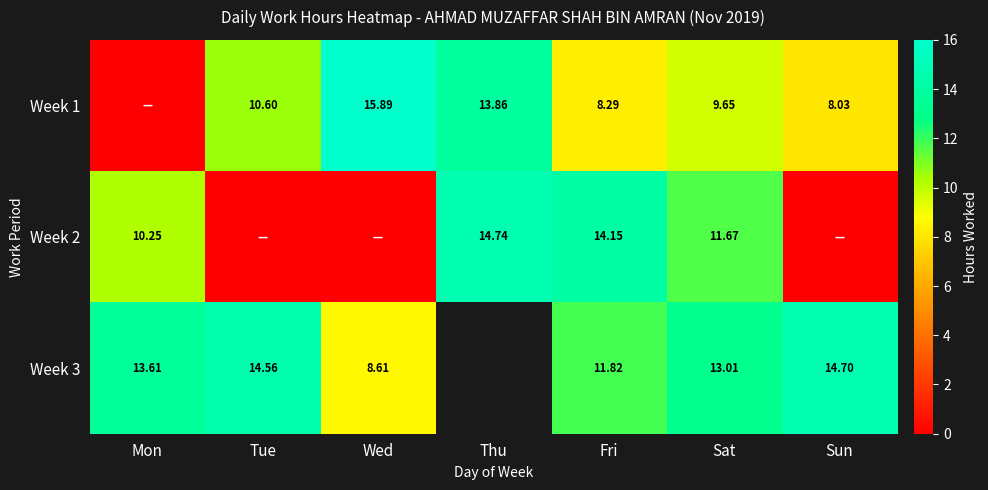

Which category has the highest value across all series?

Wed